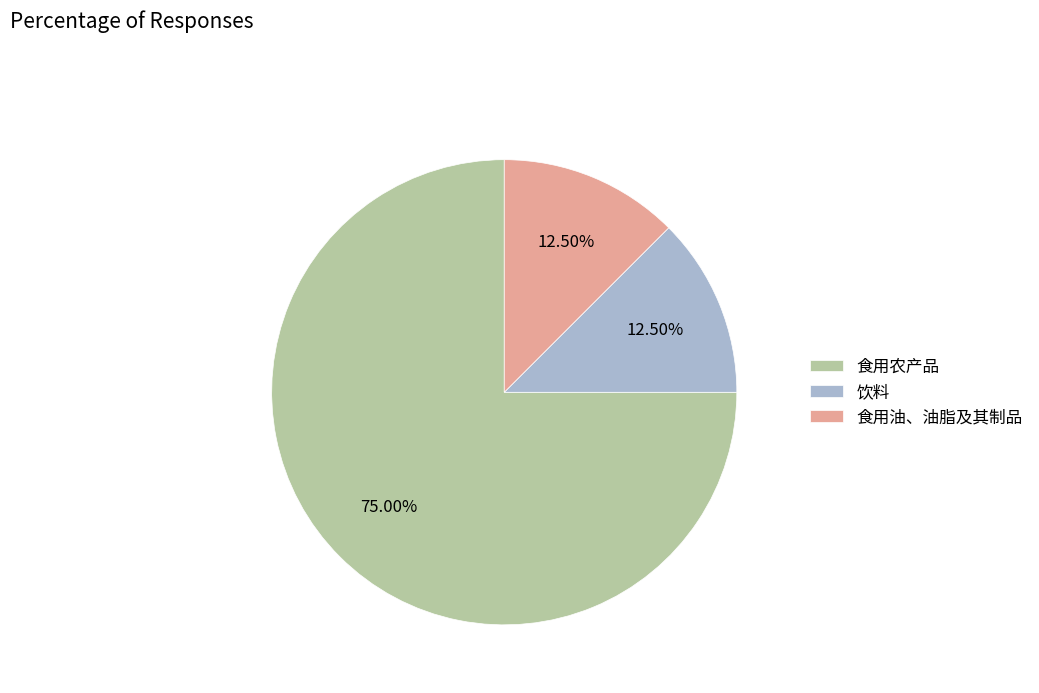

What is the ratio of the value at 饮料 to the value at 食用油、油脂及其制品?

1.0